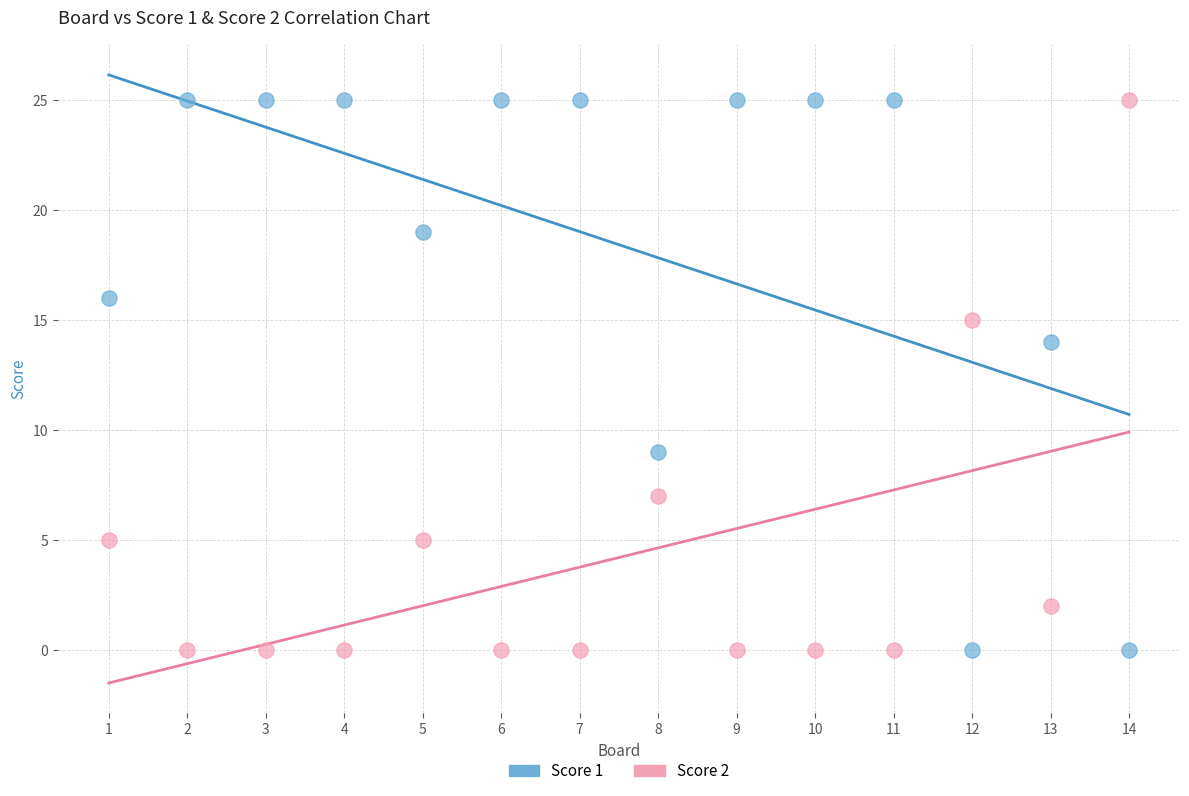

What is the X range (max minus min) for the scatter plot?

13